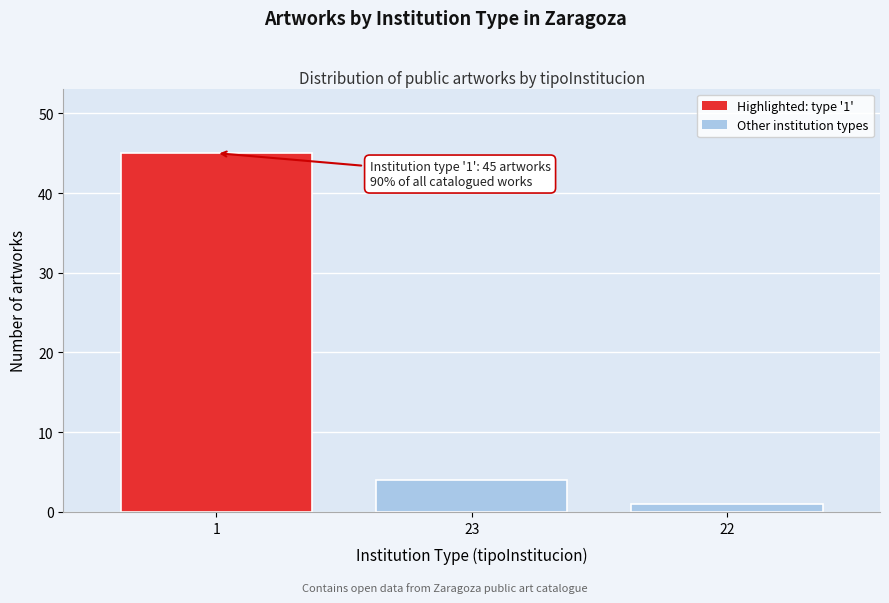

Reading left to right, list all the values displayed in this chart.

45	4	1